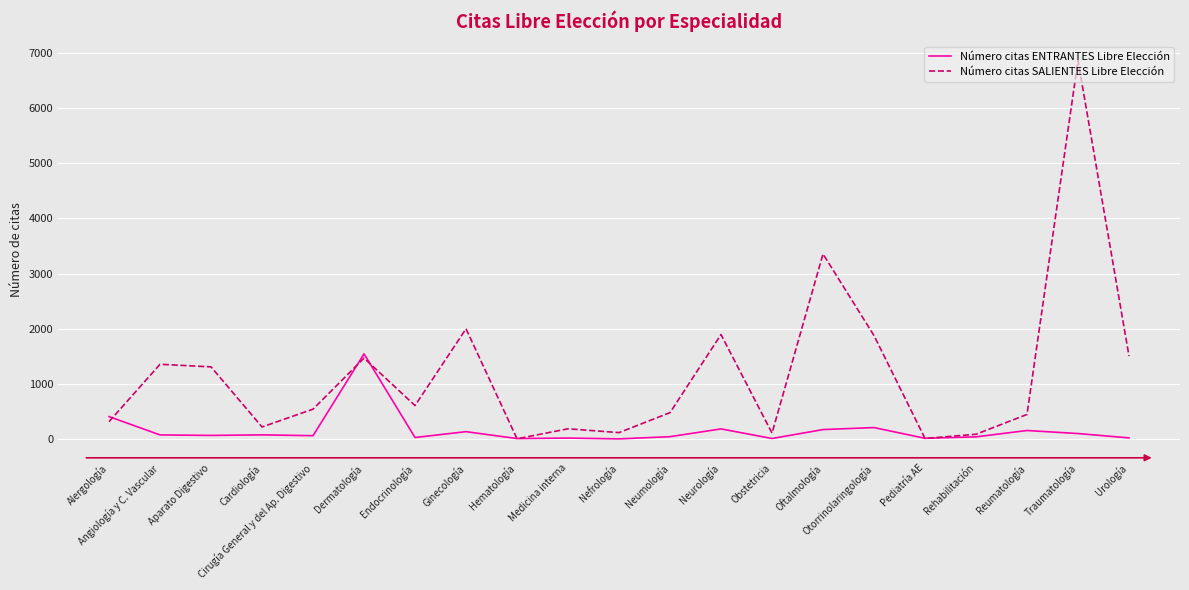

Where does the Número citas SALIENTES Libre Elección series first go above 542?

Angiología y C. Vascular